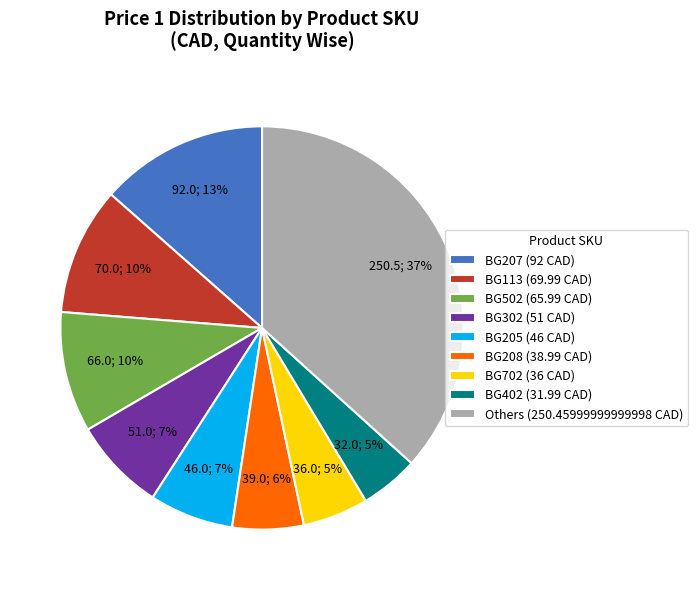

Approximately how many times larger is the value at BG113 (69.99 CAD) compared to BG302 (51 CAD)?

1.4